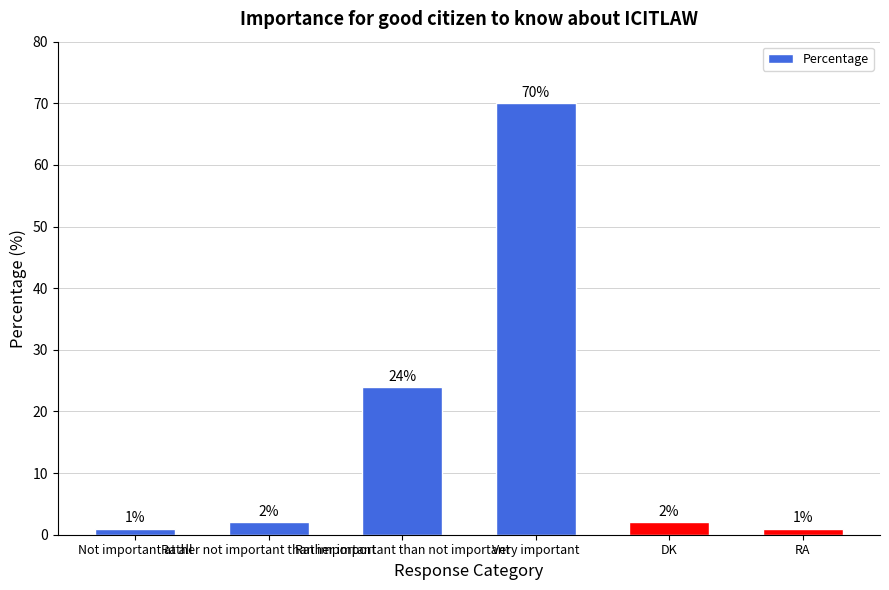

What is the difference between the values at Rather important than not important and Not important at all?

23